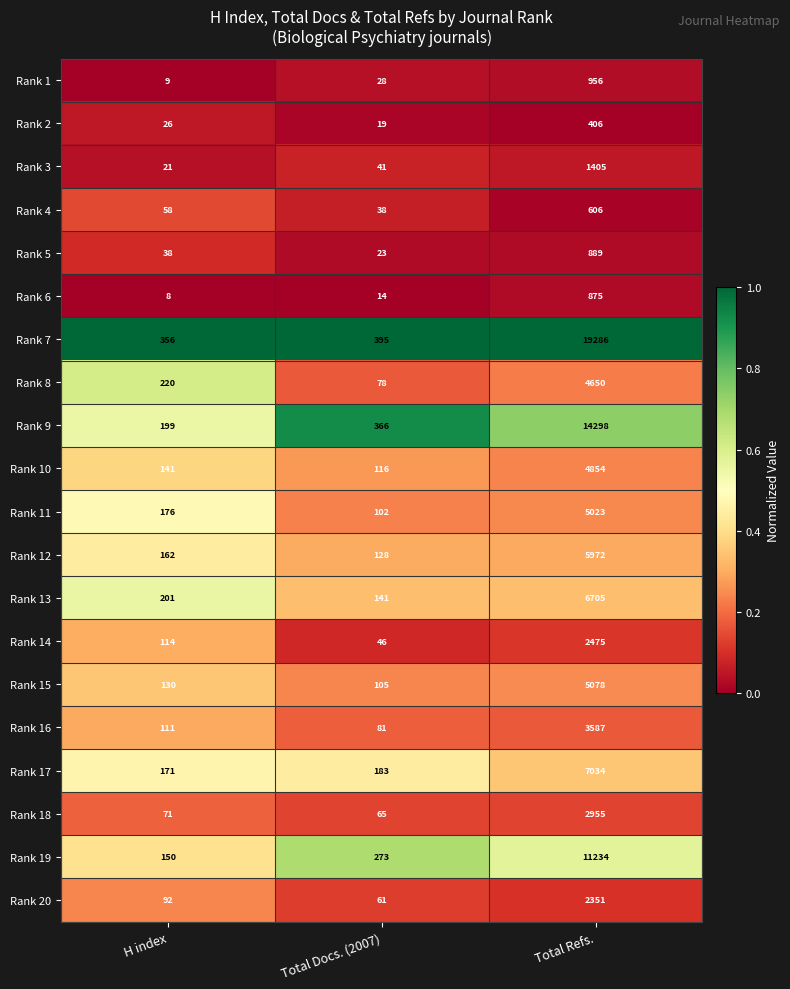

What is the greatest value displayed?

19286